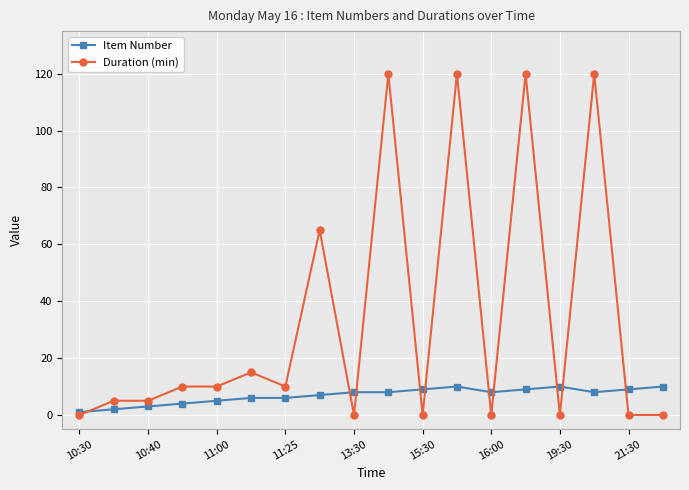

How many categories are shown in the chart?

18